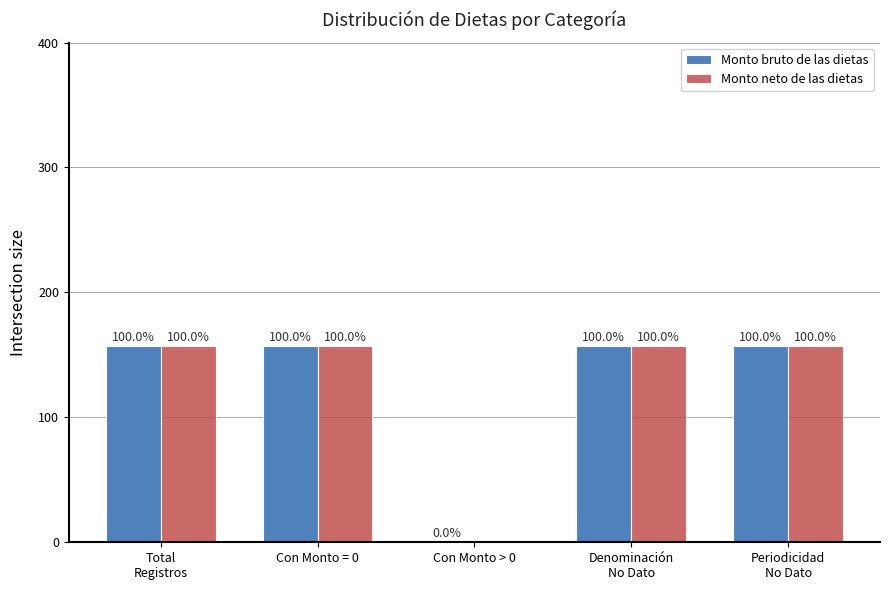

Rank the categories by Monto bruto de las dietas value from lowest to highest.

Con Monto > 0, Total
Registros, Con Monto = 0, Denominación
No Dato, Periodicidad
No Dato